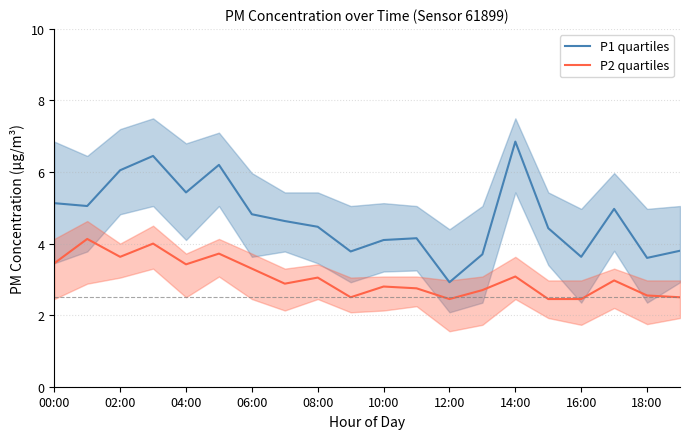

List the series in order of their peak value, highest first.

P1 quartiles, P2 quartiles